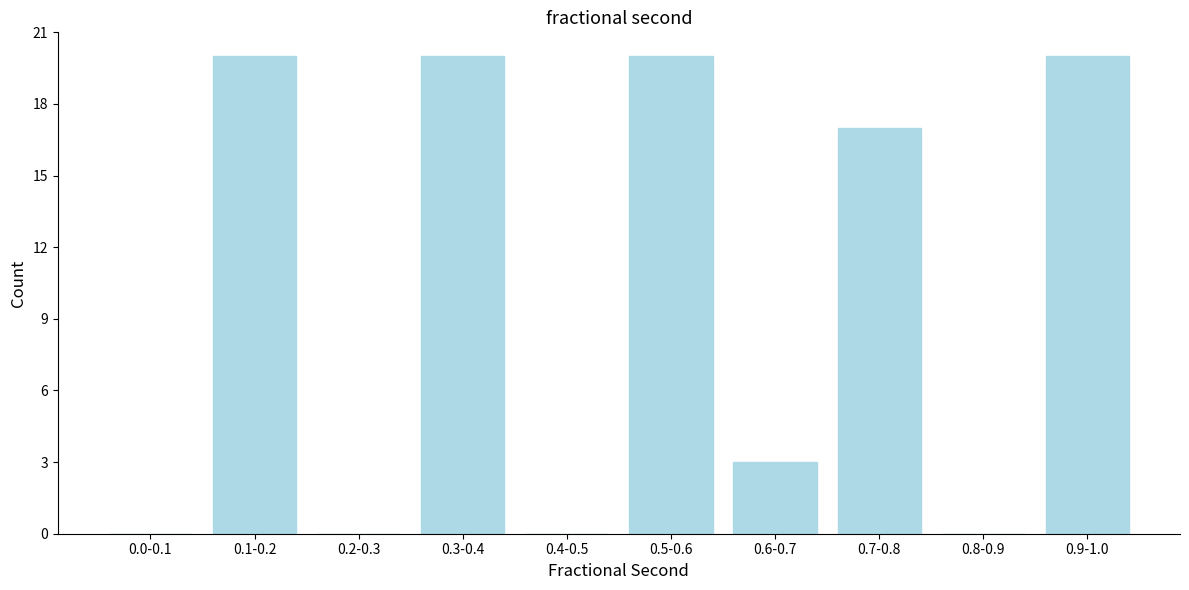

Reading right to left, list all the values displayed in this chart.

0.9-1.0=20	0.8-0.9=0	0.7-0.8=17	0.6-0.7=3	0.5-0.6=20	0.4-0.5=0	0.3-0.4=20	0.2-0.3=0	0.1-0.2=20	0.0-0.1=0